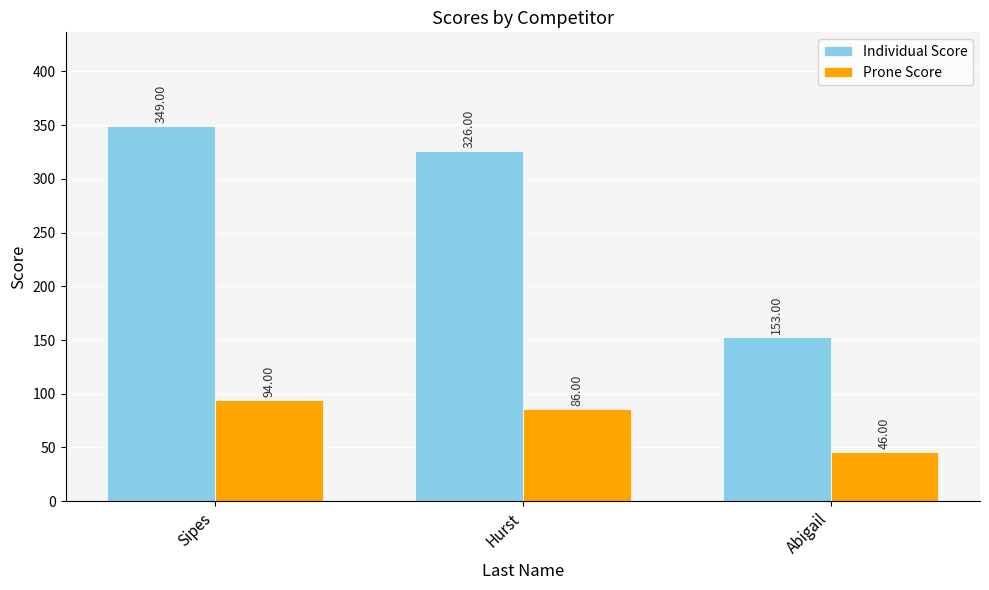

What is the maximum value for Individual Score?

349